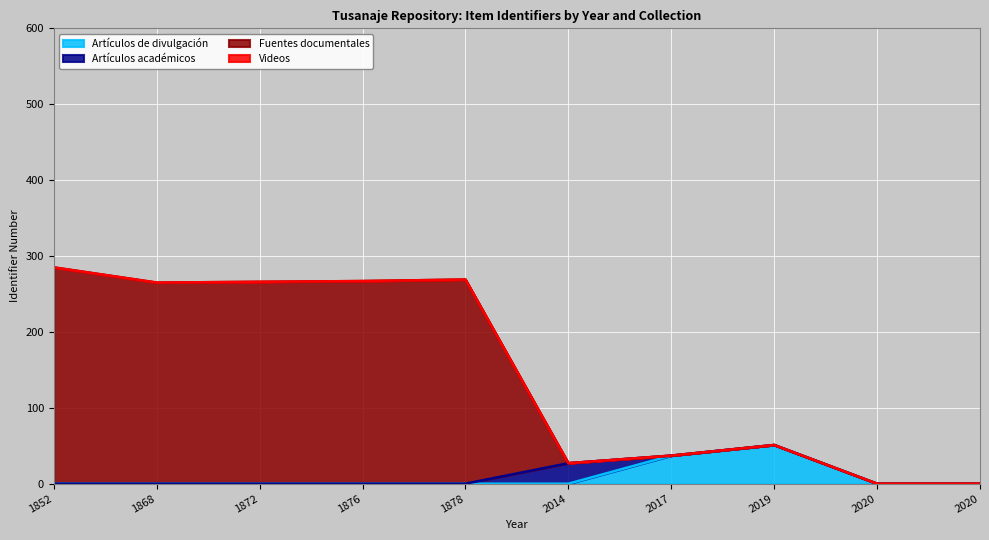

Does the chart display data point markers on the line(s)?

No